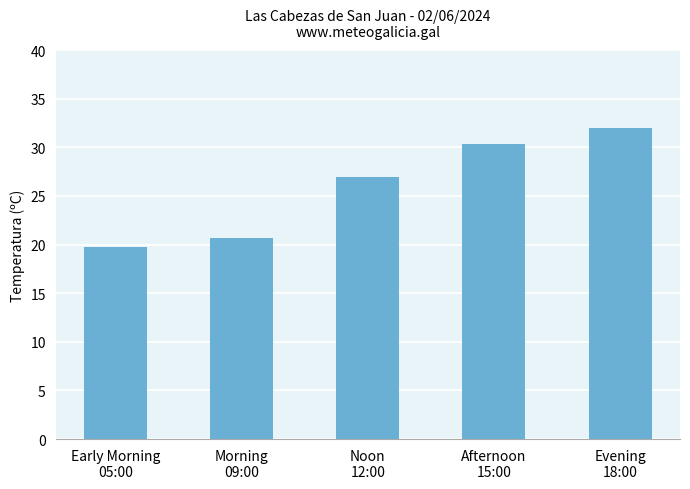

Which has a higher value, Morning
09:00 or Early Morning
05:00?

Morning
09:00